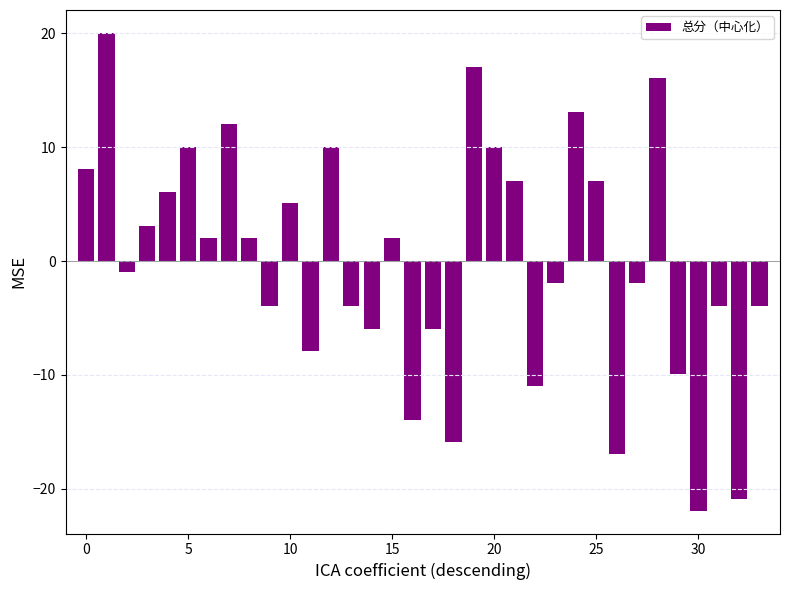

What is the difference between the maximum and minimum values?

42.0